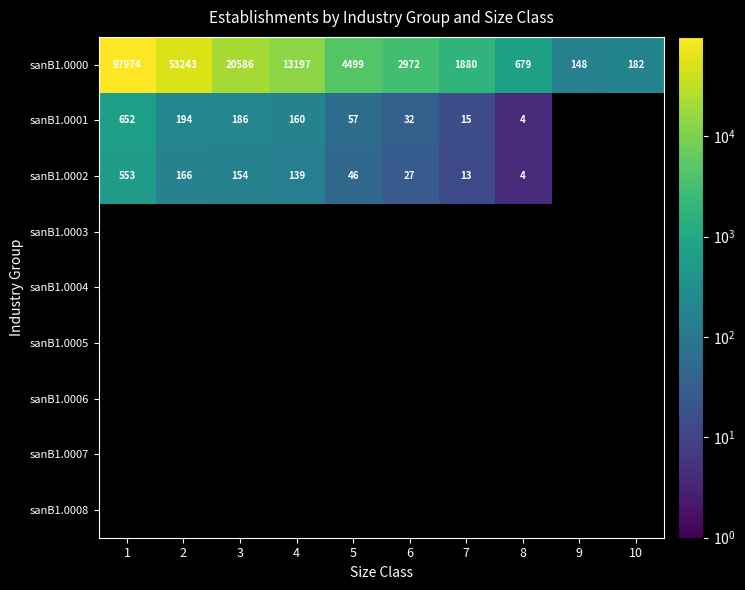

Count the number of categories in the chart.

10